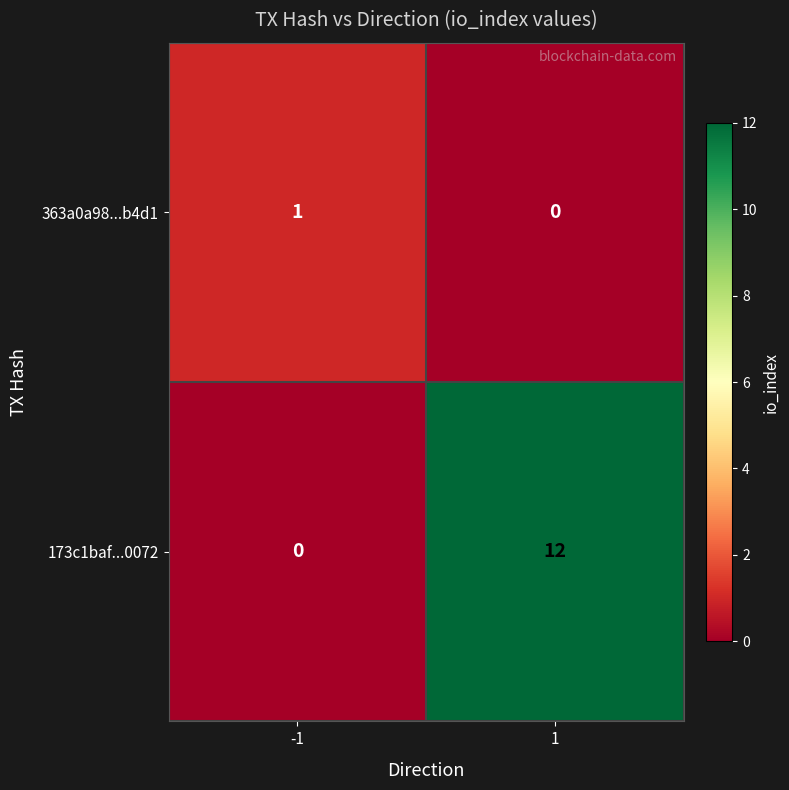

Reading right to left, extract all data points from this chart.

363a0a98...b4d1: 1=0	-1=1
173c1baf...0072: 1=12	-1=0